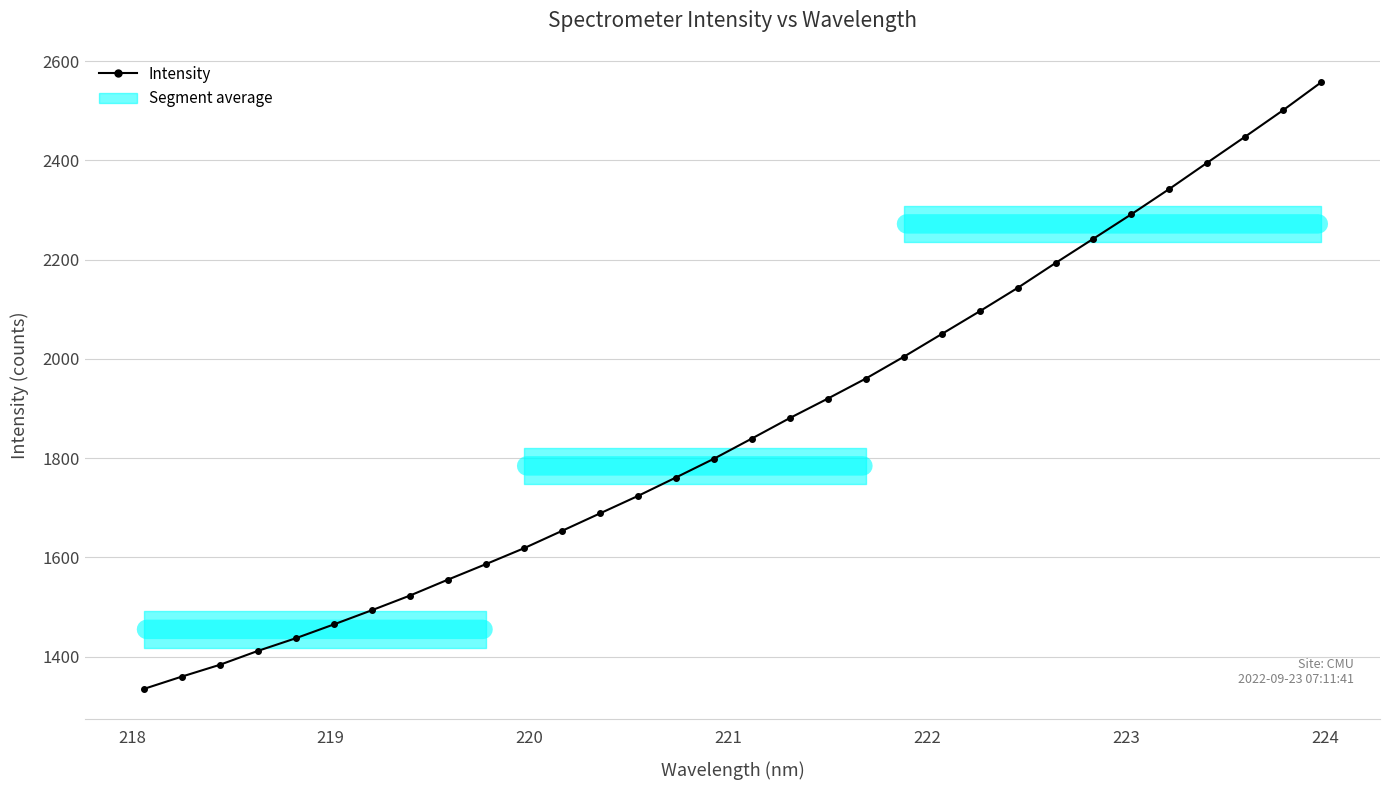

True or false: the data shows 3046.3 at 22.

False